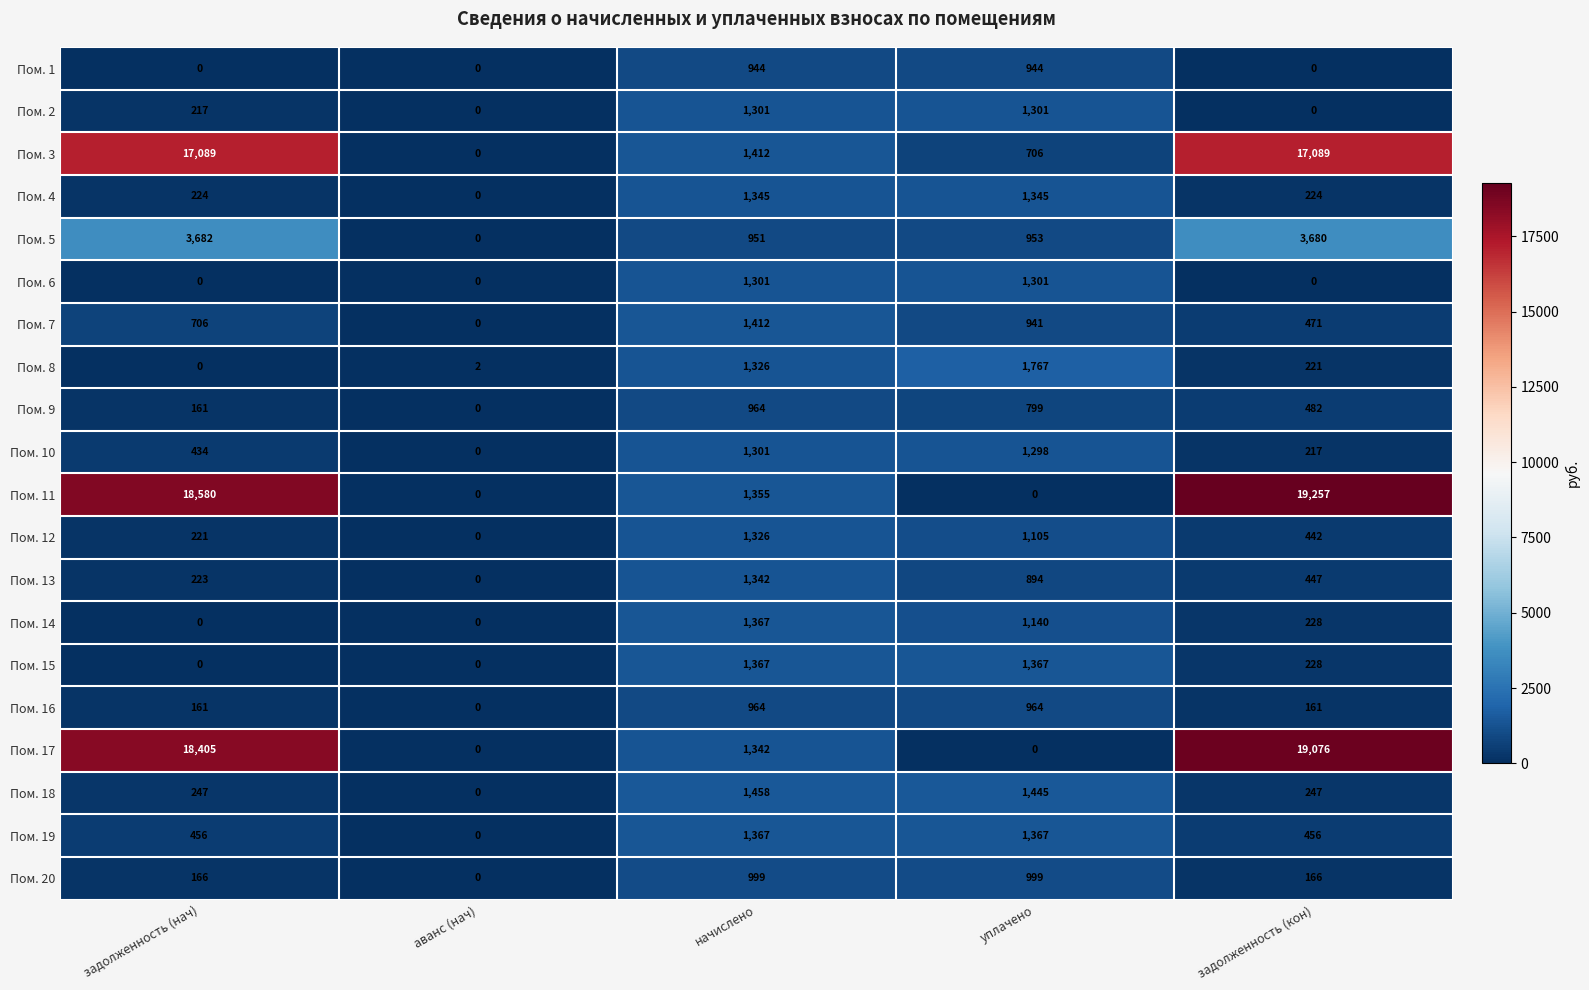

The value of Пом. 13 at задолженность (кон) is 277. True or false?

False